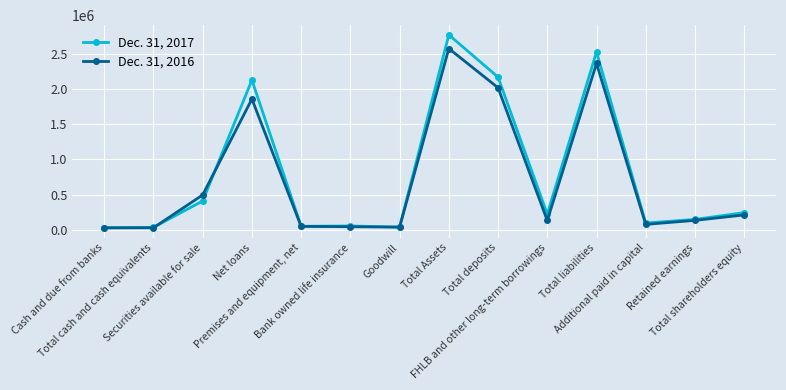

Is this an area chart (filled region under the line)?

No